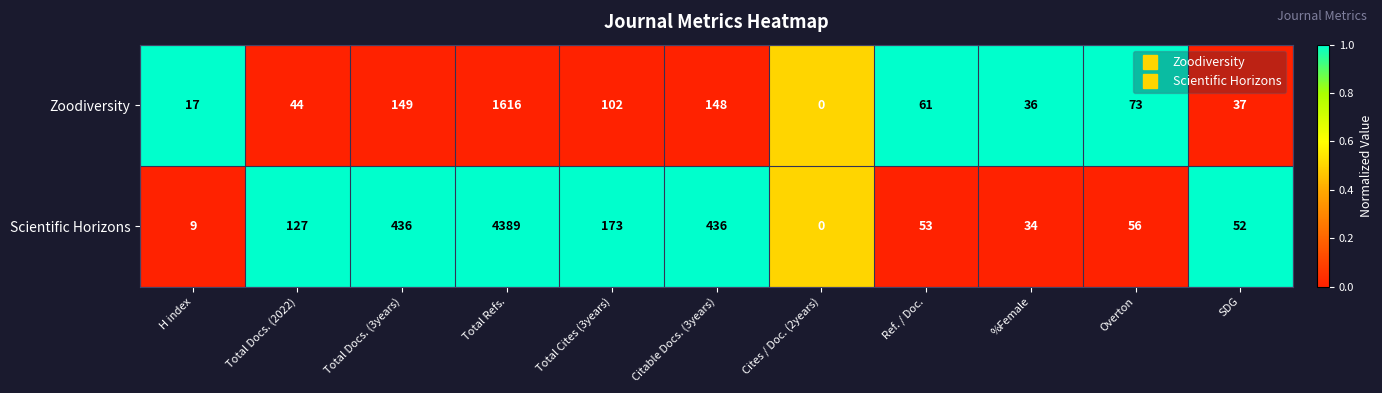

True or false: Scientific Horizons has a value of 699 at Total Docs. (3years).

False